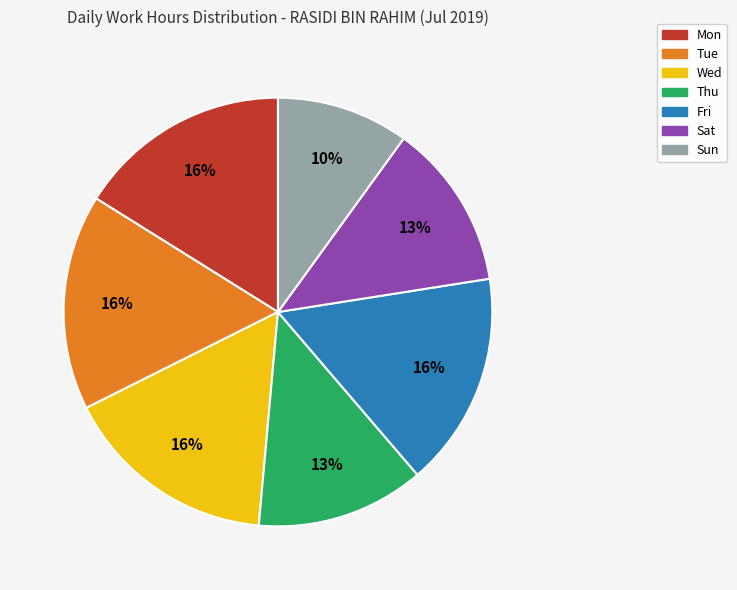

Which slice is the smallest?

Sun